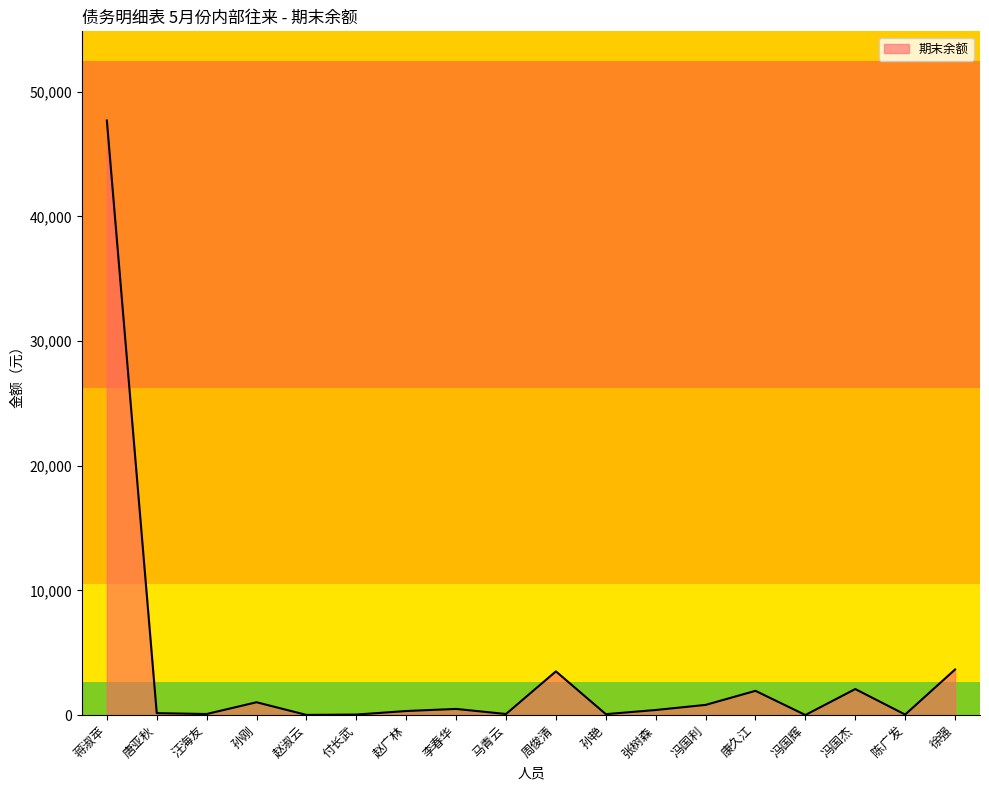

Where is the data nearest to the value 23845?

徐强